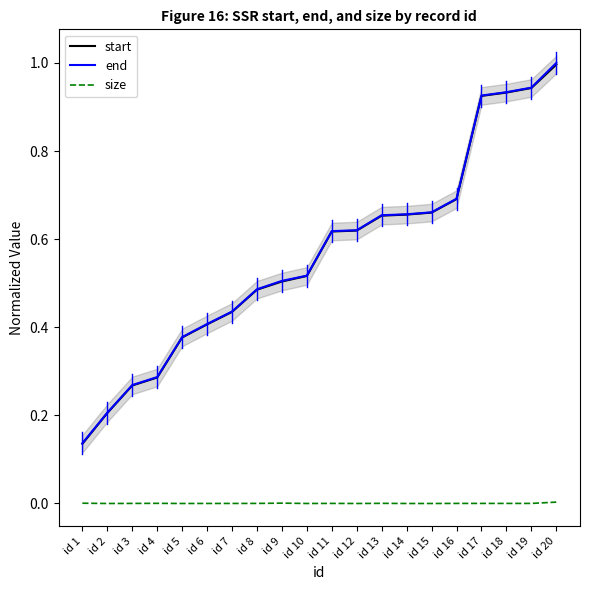

Reading left to right, transcribe all the data shown in this chart.

start: id 1=0.1	id 2=0.2	id 3=0.3	id 4=0.3	id 5=0.4	id 6=0.4	id 7=0.4	id 8=0.5	id 9=0.5	id 10=0.5	id 11=0.6	id 12=0.6	id 13=0.7	id 14=0.7	id 15=0.7	id 16=0.7	id 17=0.9	id 18=0.9	id 19=0.9	id 20=1.0
end: id 1=0.1	id 2=0.2	id 3=0.3	id 4=0.3	id 5=0.4	id 6=0.4	id 7=0.4	id 8=0.5	id 9=0.5	id 10=0.5	id 11=0.6	id 12=0.6	id 13=0.7	id 14=0.7	id 15=0.7	id 16=0.7	id 17=0.9	id 18=0.9	id 19=0.9	id 20=1.0
size: id 1=0.0	id 2=0.0	id 3=0.0	id 4=0.0	id 5=0.0	id 6=0.0	id 7=0.0	id 8=0.0	id 9=0.0	id 10=0.0	id 11=0.0	id 12=0.0	id 13=0.0	id 14=0.0	id 15=0.0	id 16=0.0	id 17=0.0	id 18=0.0	id 19=0.0	id 20=0.0